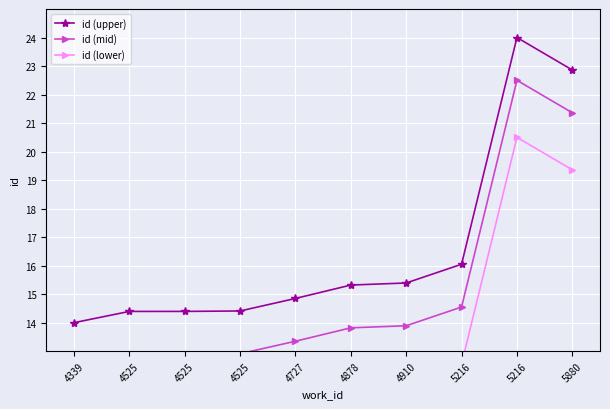

At how many categories does at least one series exceed 22?

2